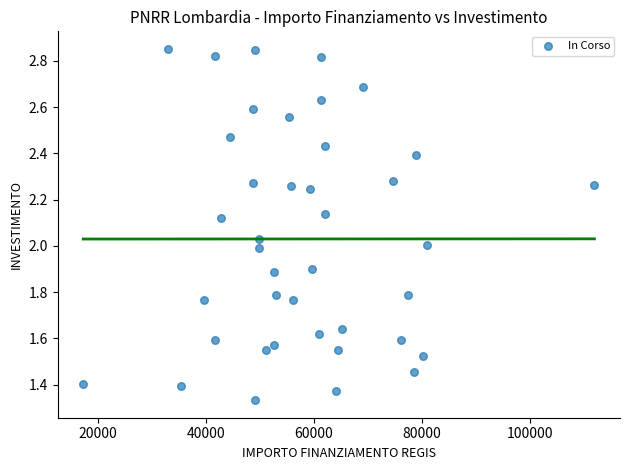

What is the range of X values (max minus min)?

94665.7